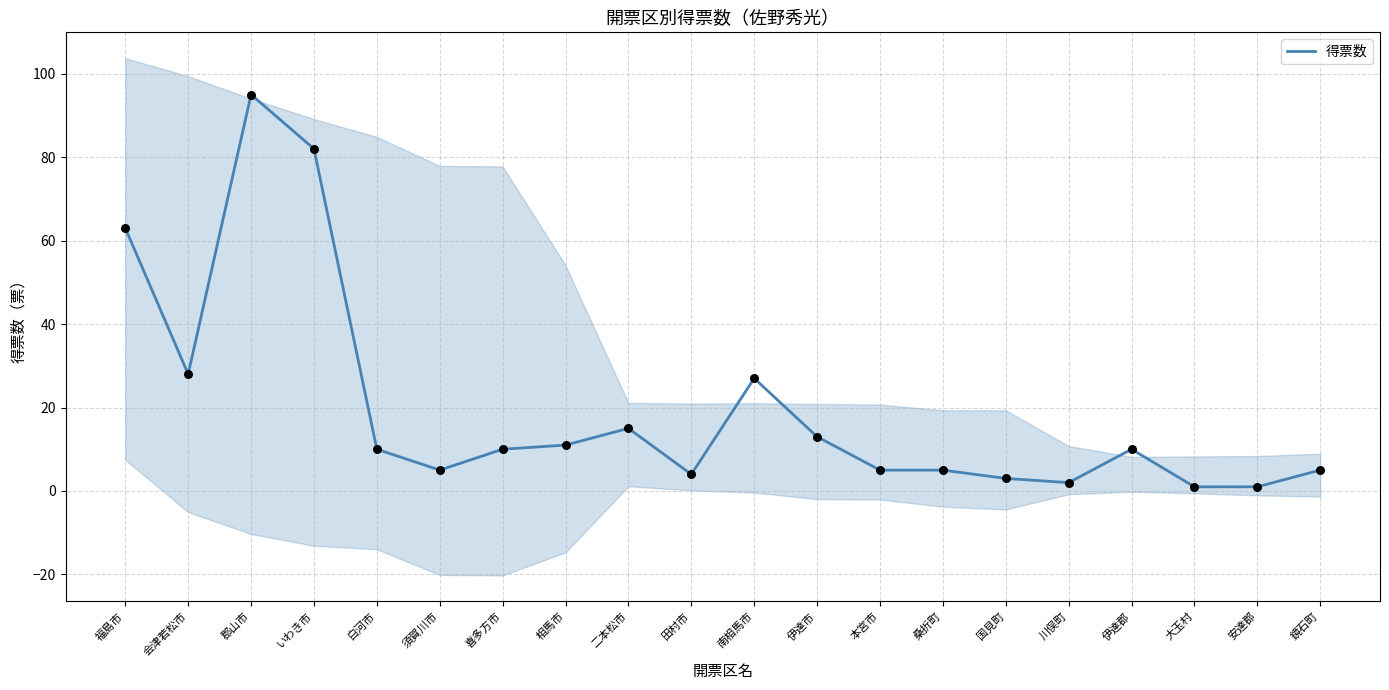

What is the change in value from 喜多方市 to 南相馬市?

+17